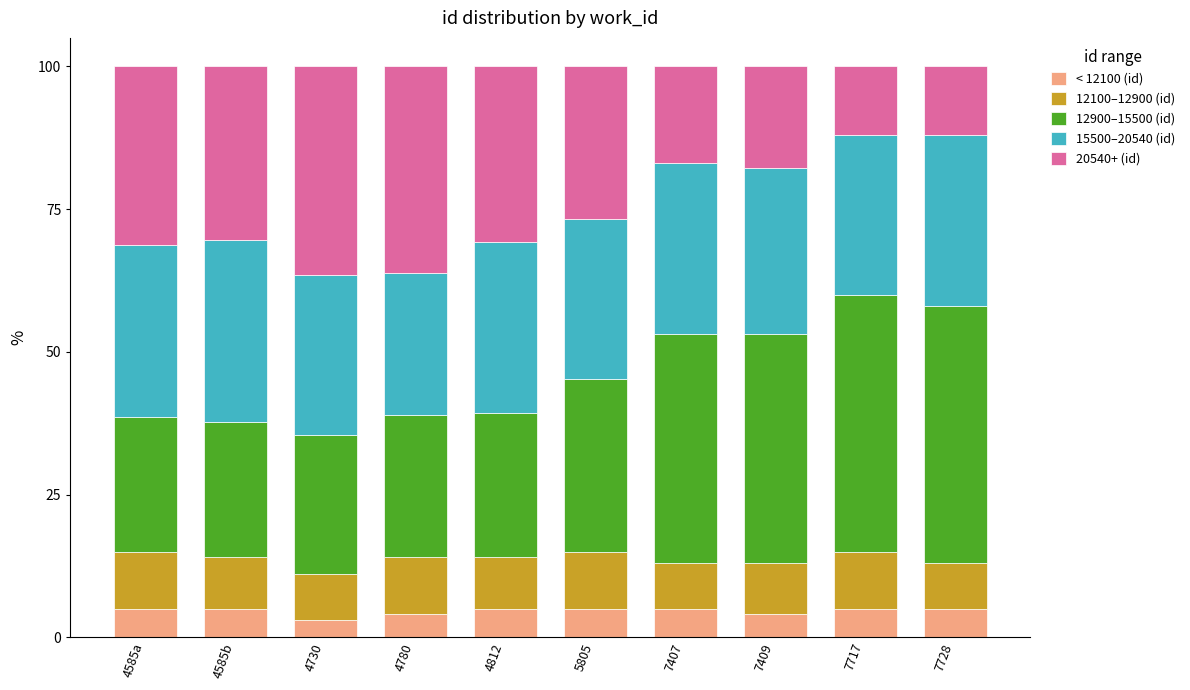

What is the total value across all series at 7409?

100.0